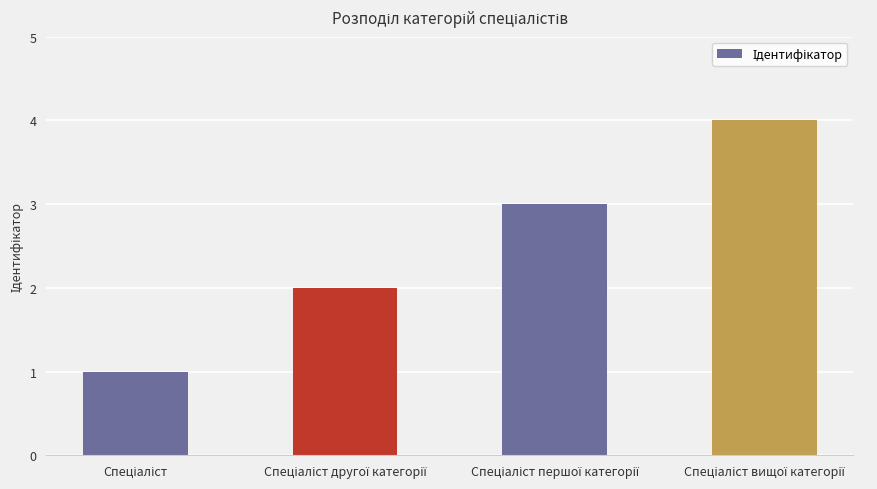

What is the difference between the maximum and minimum values?

3